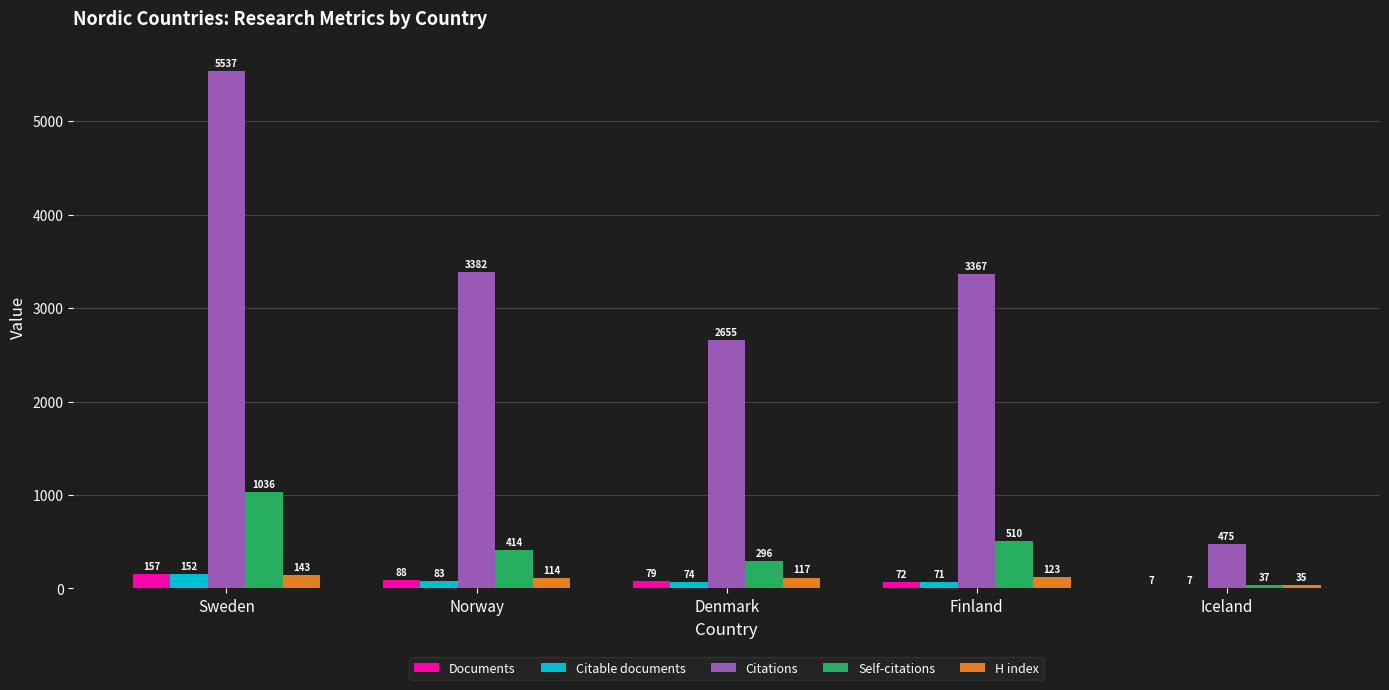

Is the value of Citations at Iceland greater than the value of Self-citations at Sweden?

No